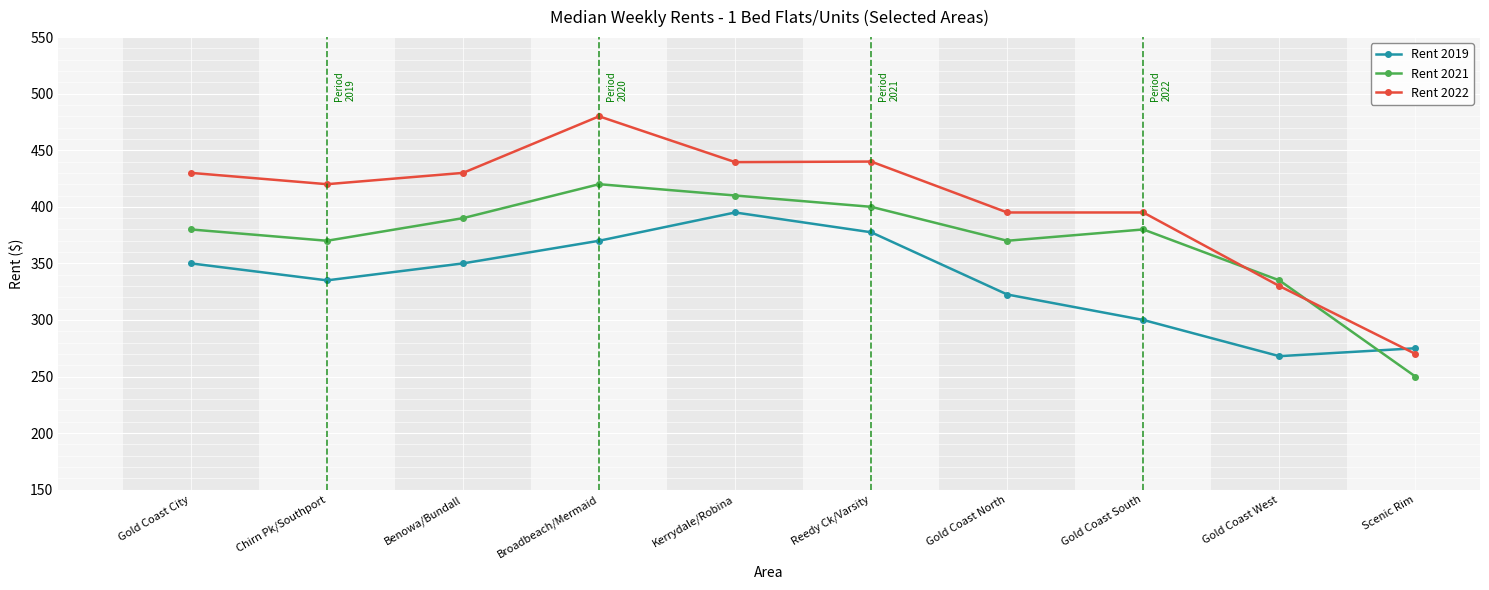

Is the value of Rent 2021 at Gold Coast City greater than the value of Rent 2019 at Gold Coast South?

Yes